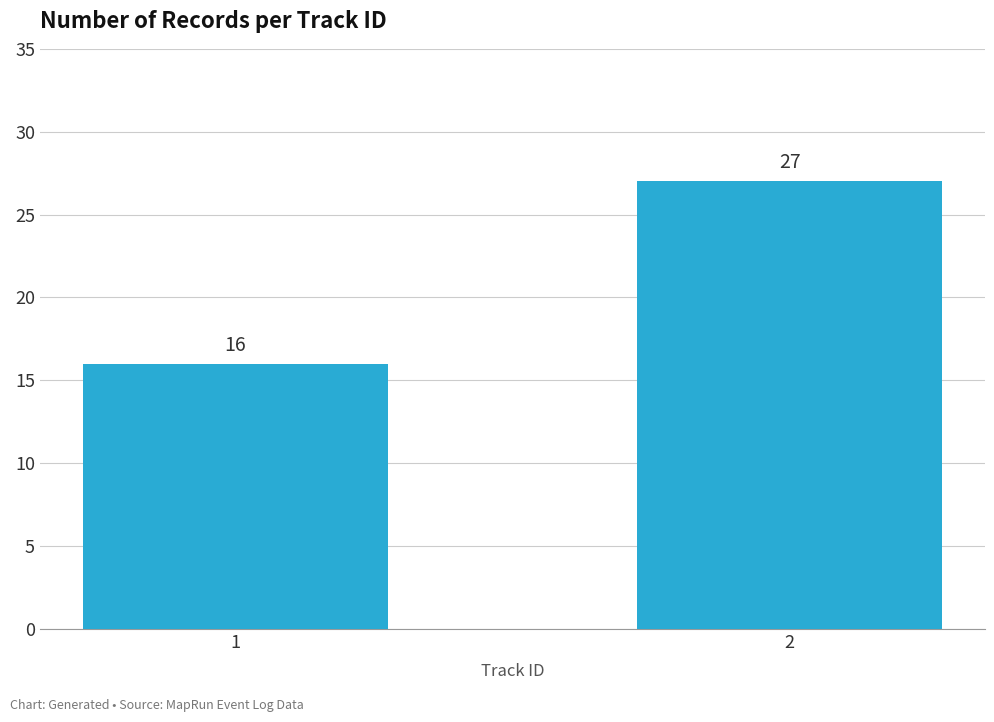

Rank the categories by value from highest to lowest.

2, 1